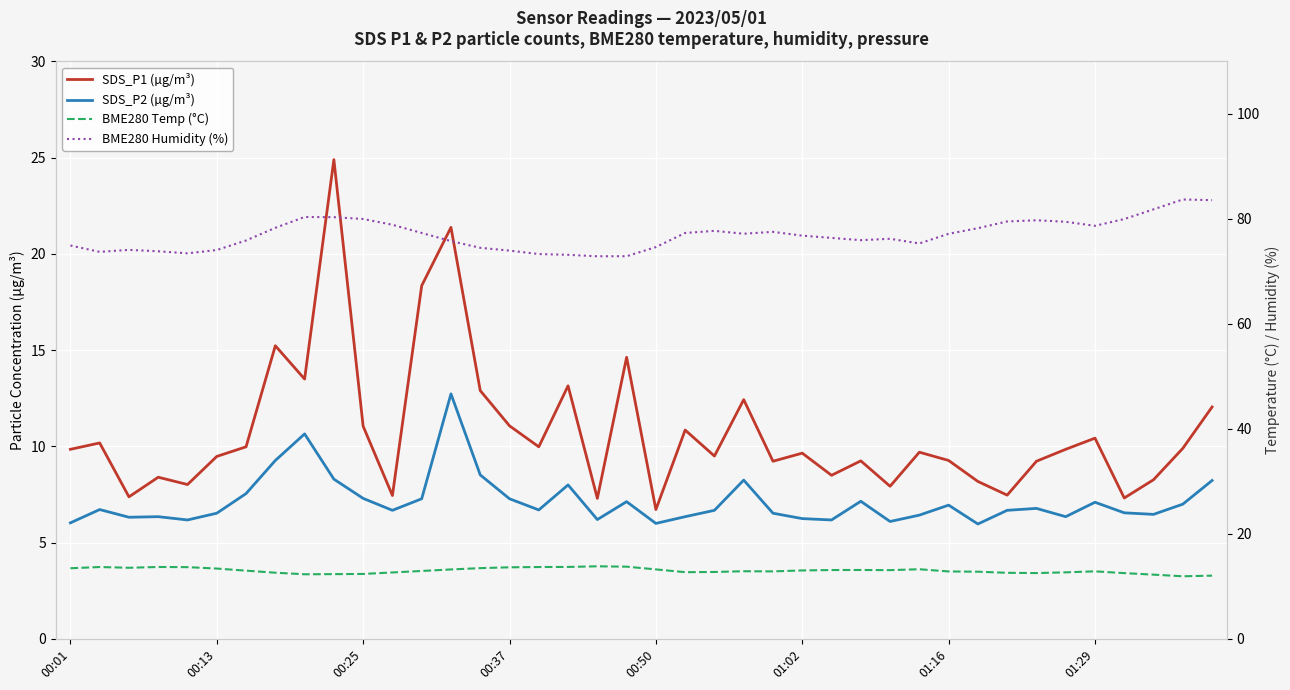

What is the difference between the maximum and minimum values in the BME280 Temp (°C) series?

1.9